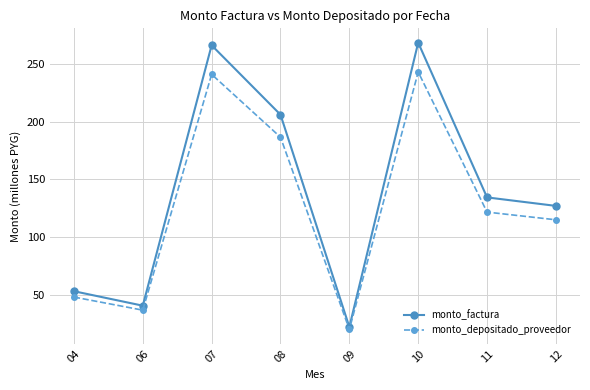

The value of monto_factura at 11 is 134.4. True or false?

True